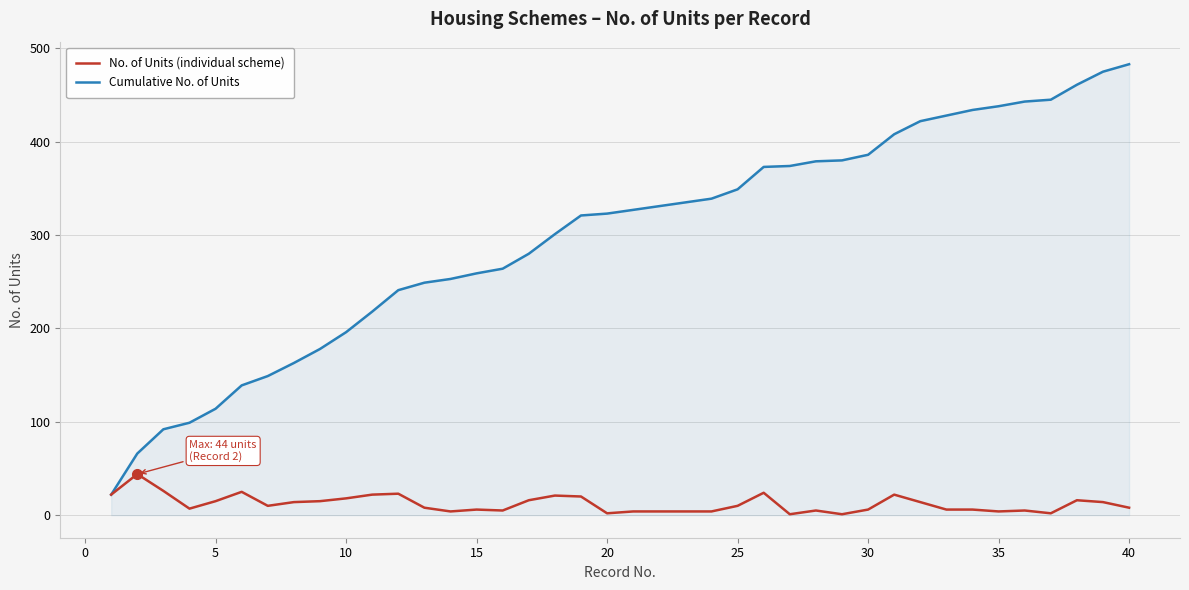

What is the maximum value for Cumulative No. of Units?

483